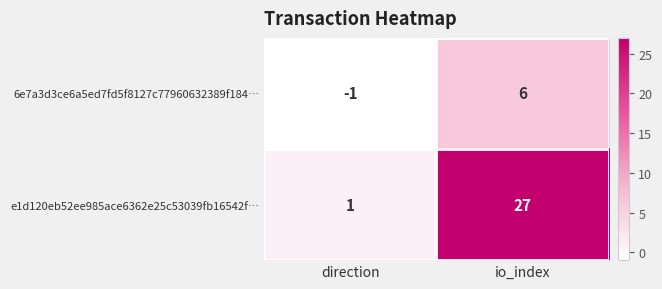

How many negative values does the 6e7a3d3ce6a5ed7fd5f8127c77960632389f184… series have?

1